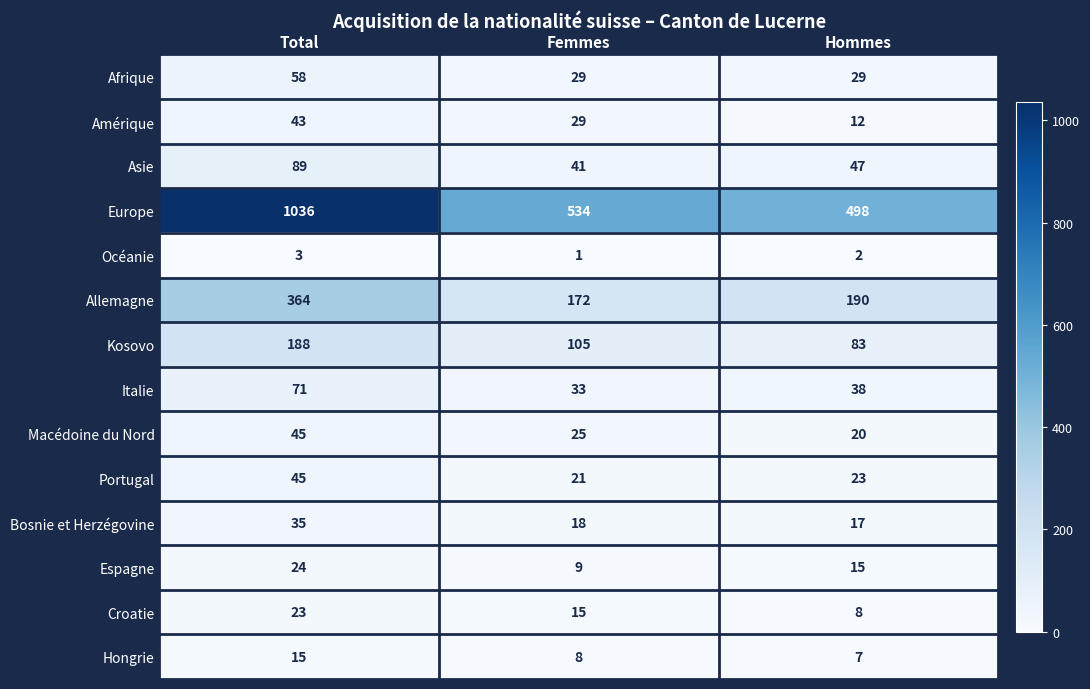

Which category has the lowest value across all series?

Femmes